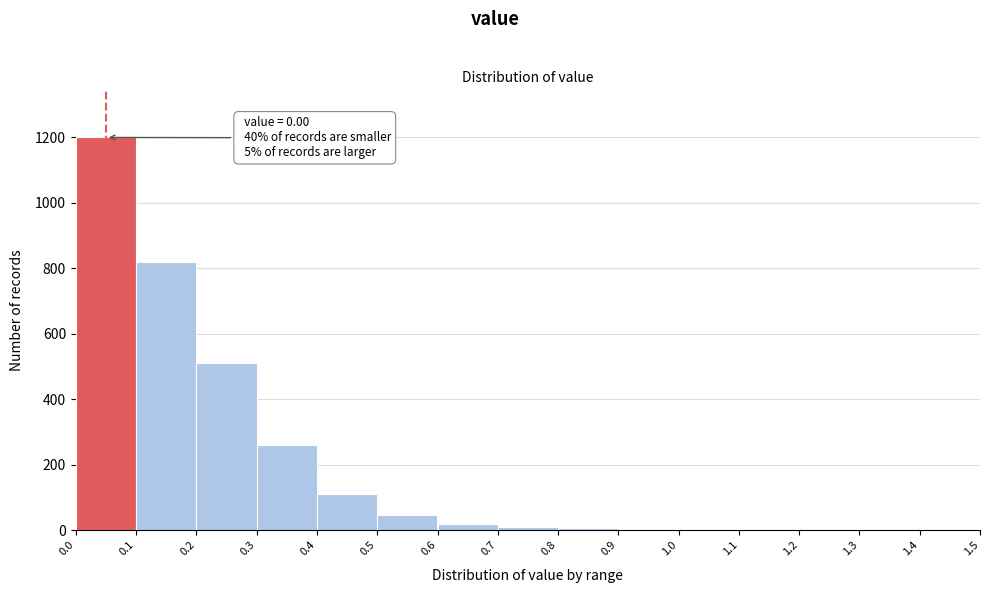

Over which range of the x-axis is the bar tallest?

0.0 to 0.1